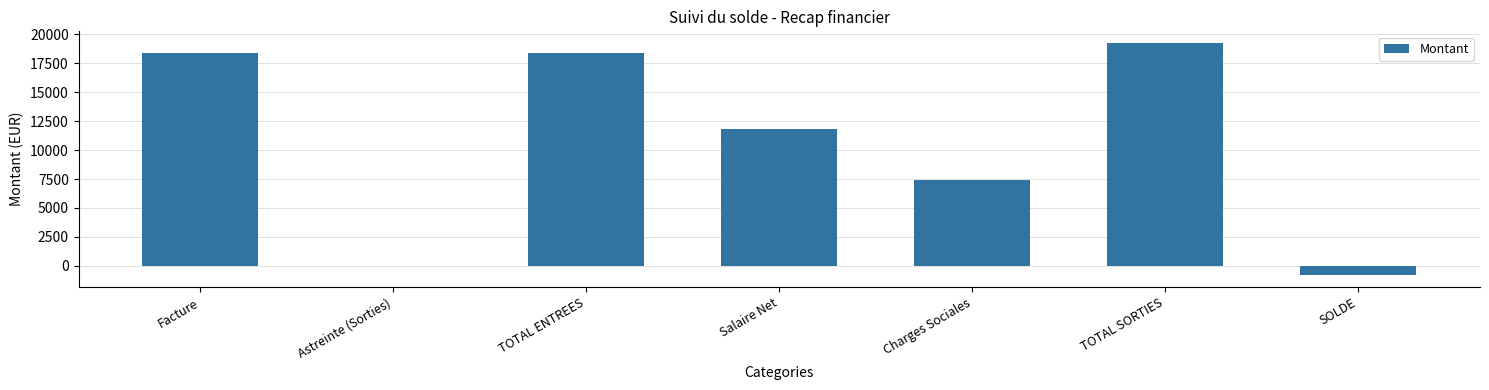

What is the greatest value displayed?

19263.5